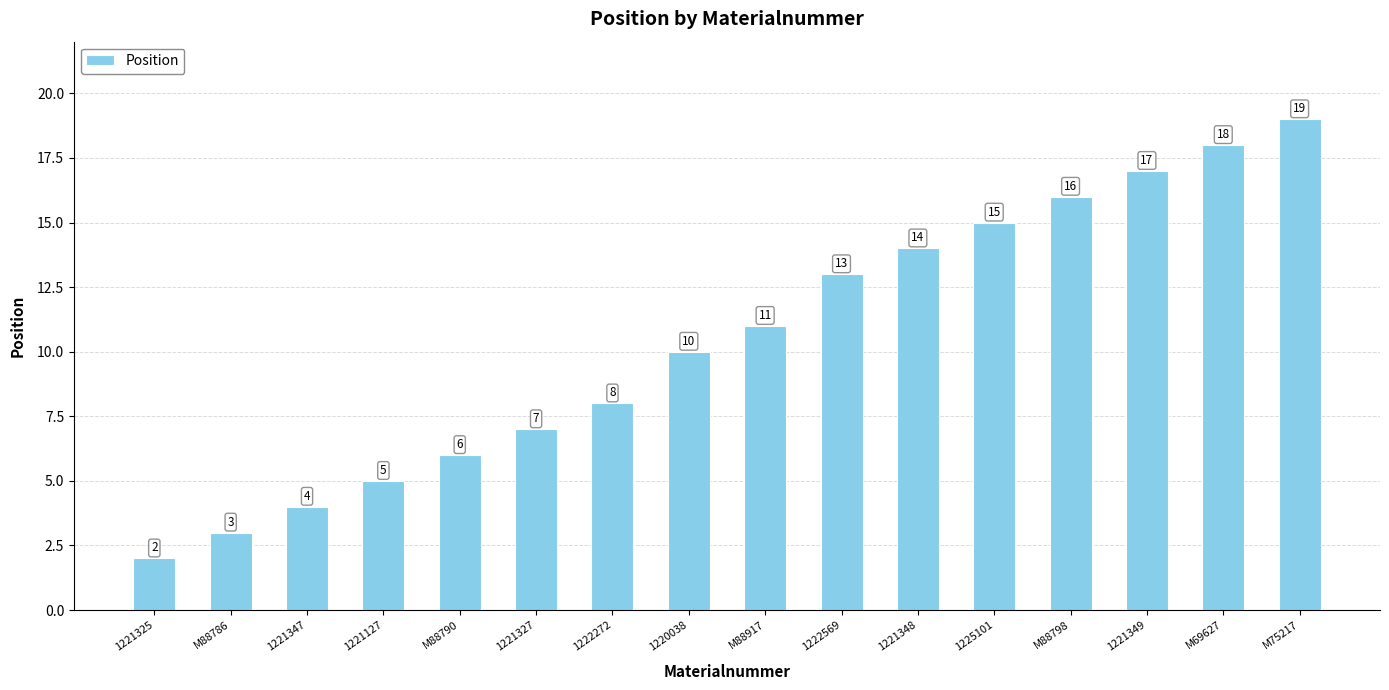

True or false: the data shows 7 at 1222569.

False